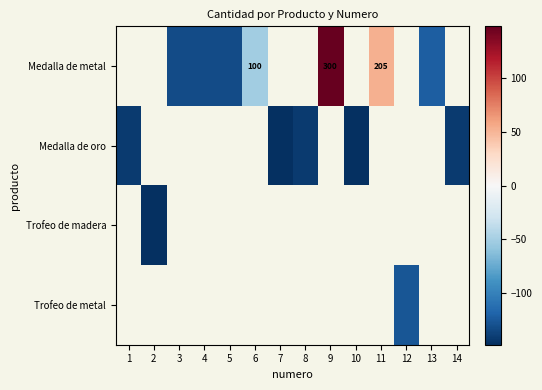

Which has a higher value, 8 or 9?

9